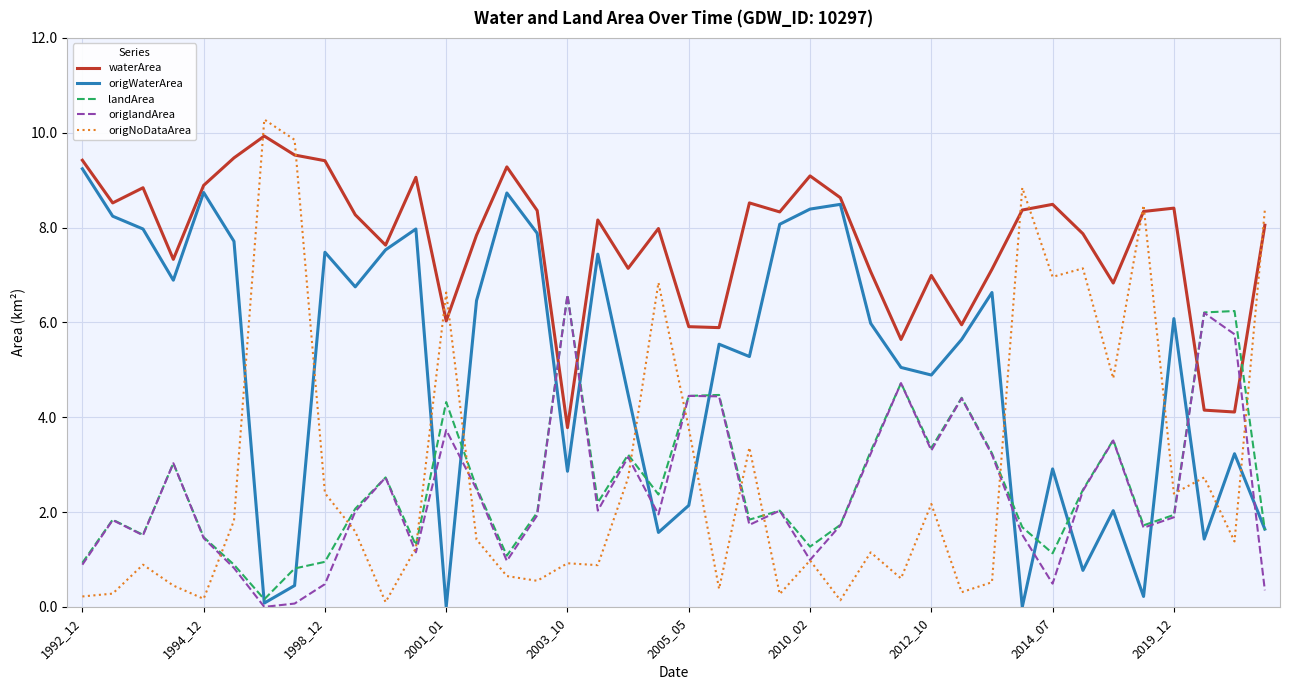

What is the difference between the maximum and second lowest values in the waterArea series?

5.8